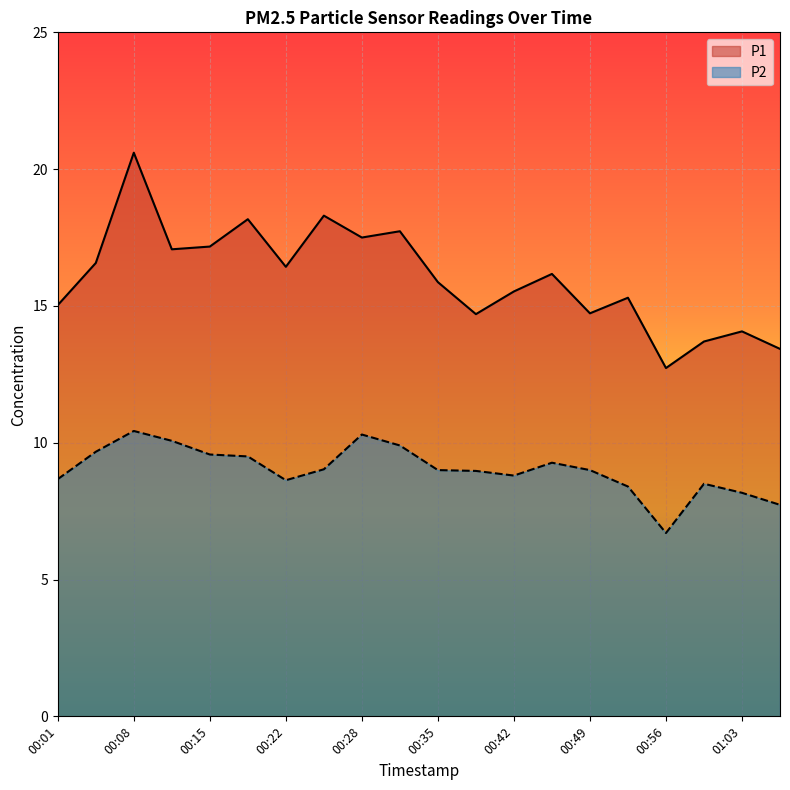

Which has a higher value, 00:35 or 00:59?

00:35